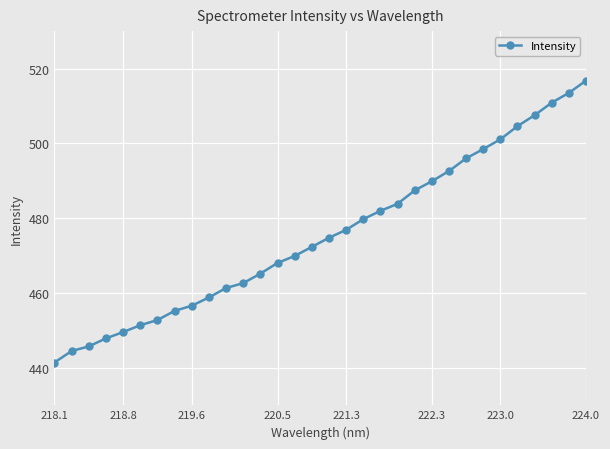

What is the value of the 21st point from the left?

483.8